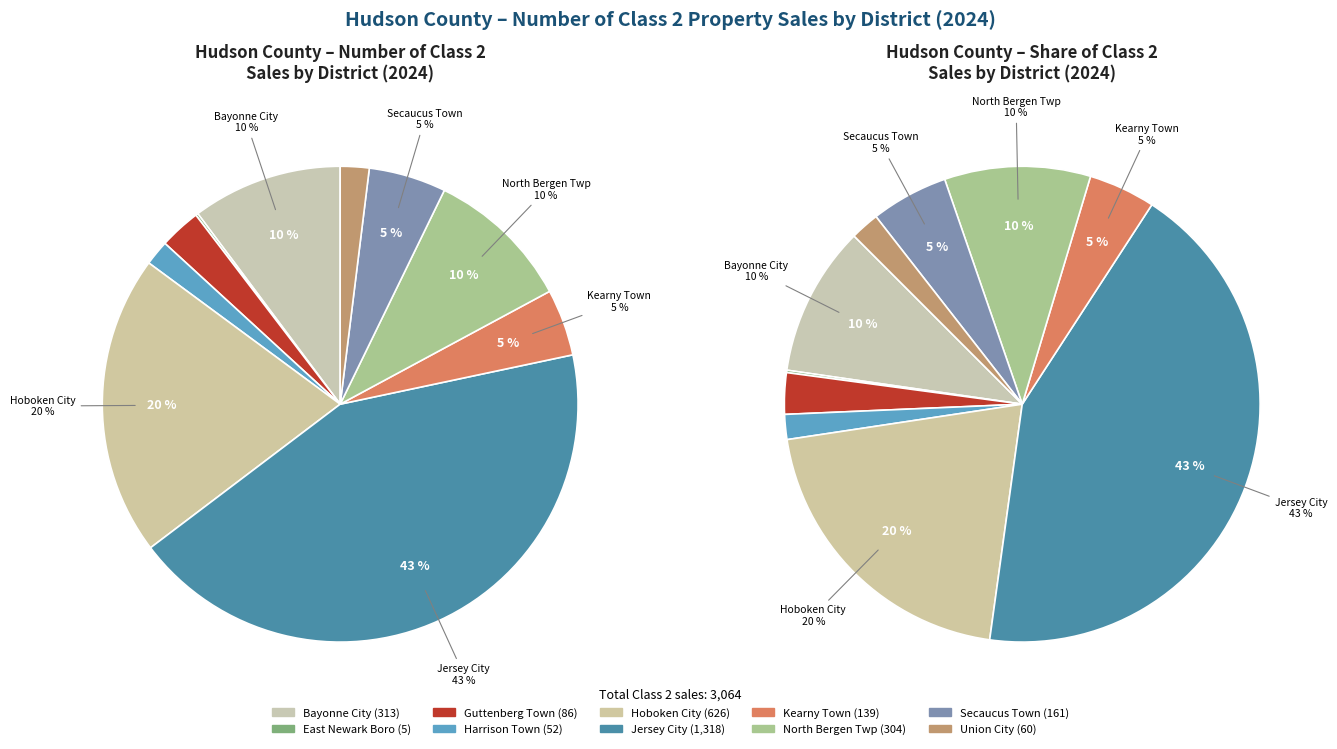

Is there any slice that represents more than half of the pie?

No